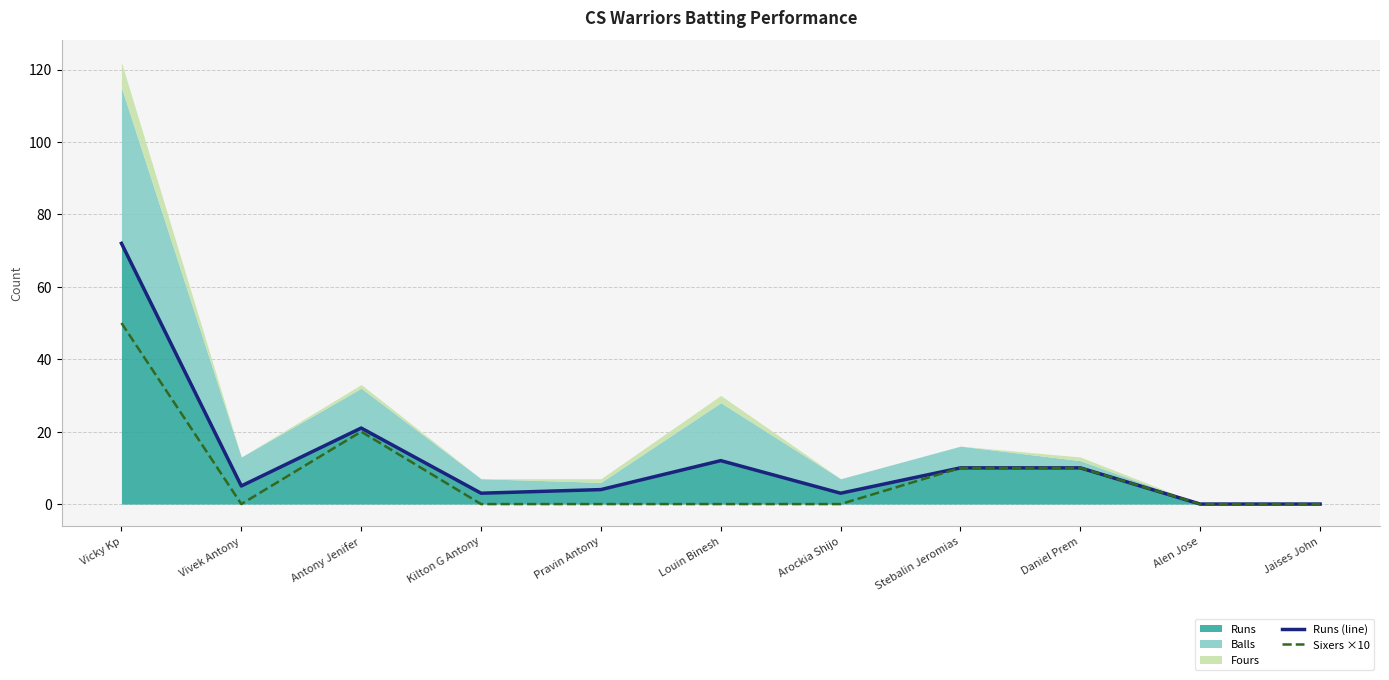

What is the sum of all Sixers ×10 values?

90